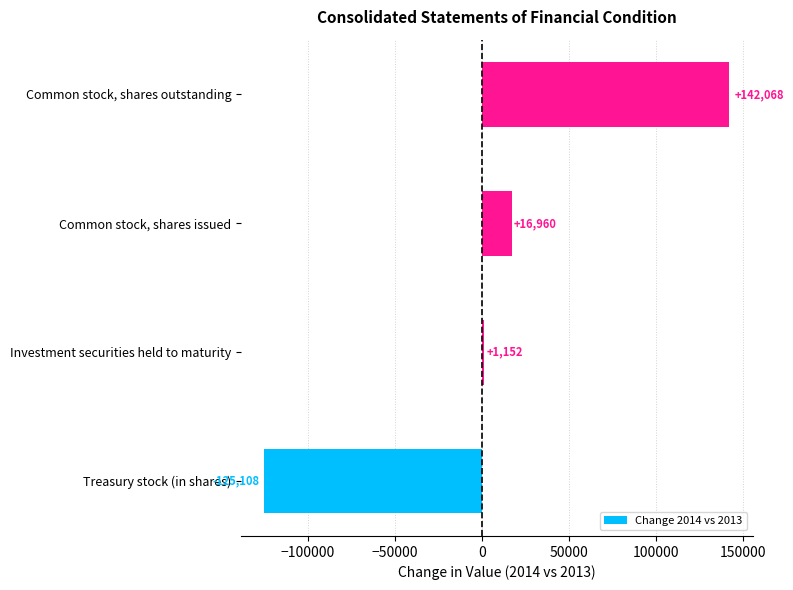

Count the number of data series in this chart.

1